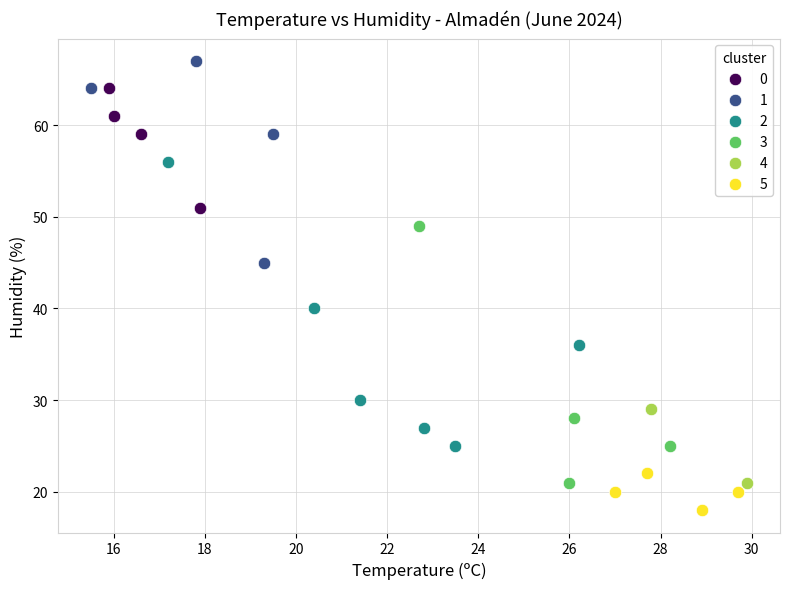

What are all the series names shown in the legend?

0, 1, 2, 3, 4, 5